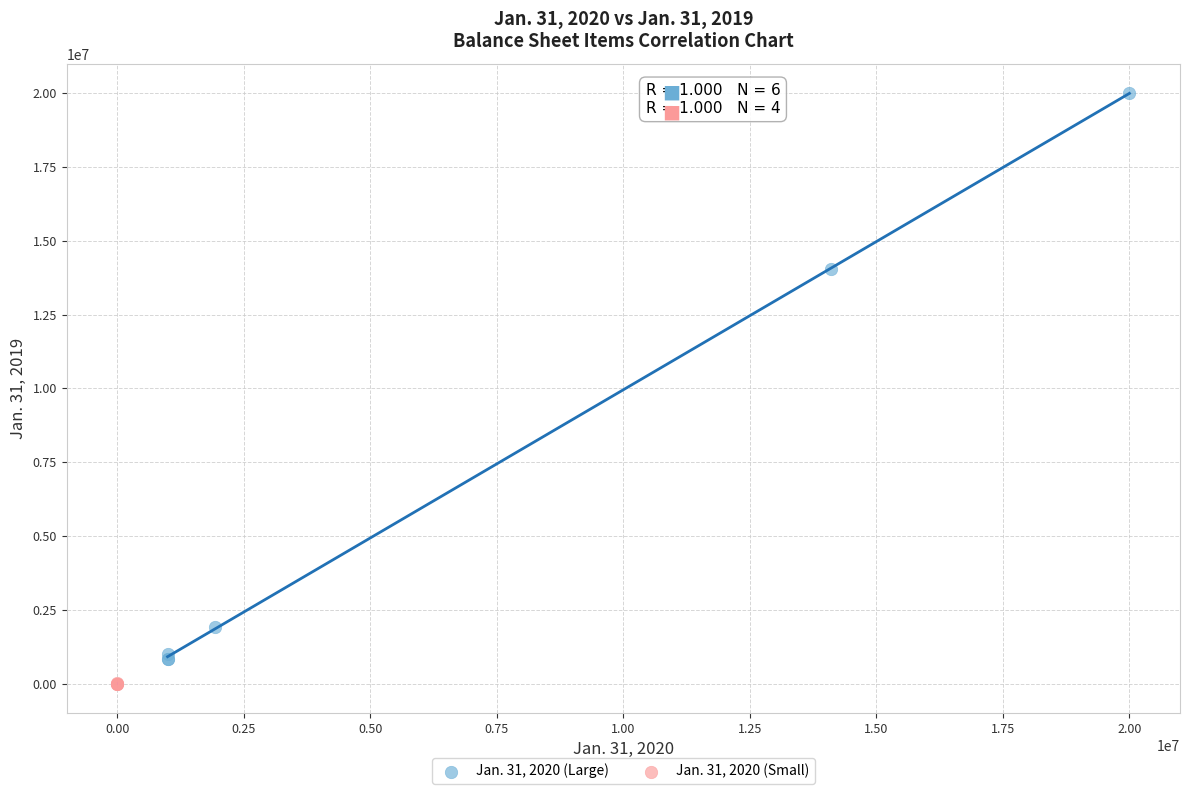

Which series has the largest Y range (max minus min)?

Jan. 31, 2020 (Large)